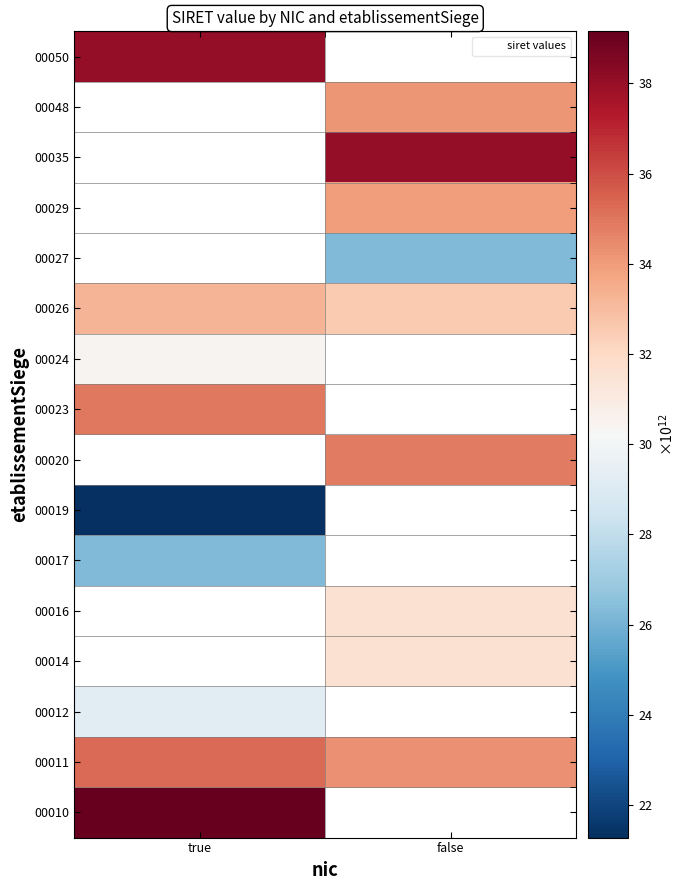

Between true and false, which is larger?

false